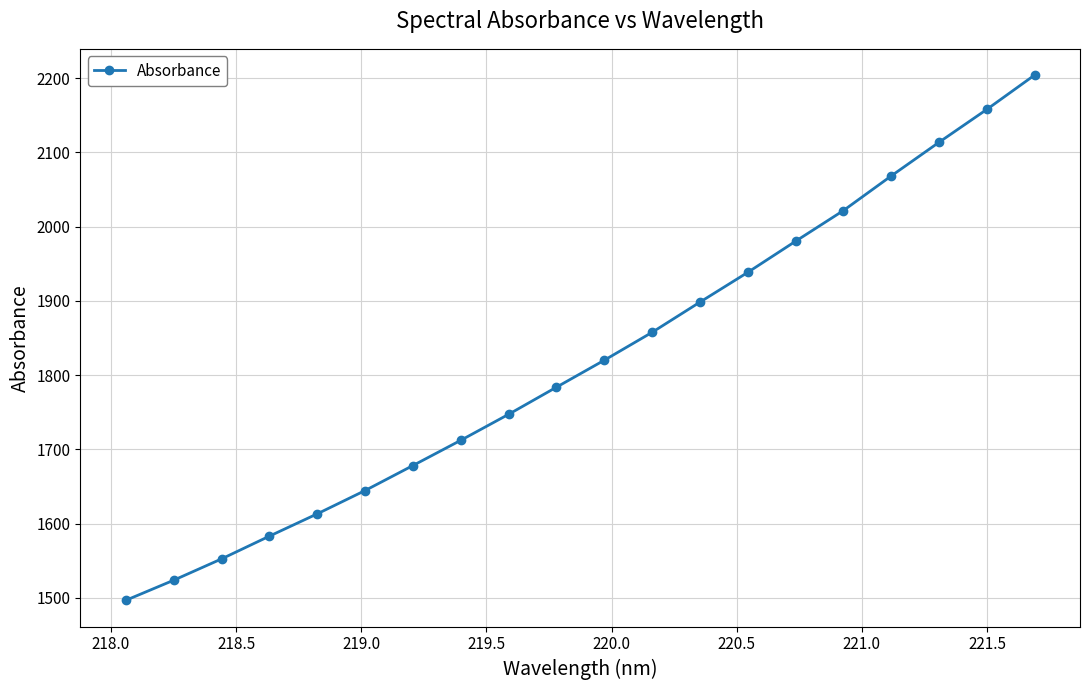

How many values are below 1819?

10